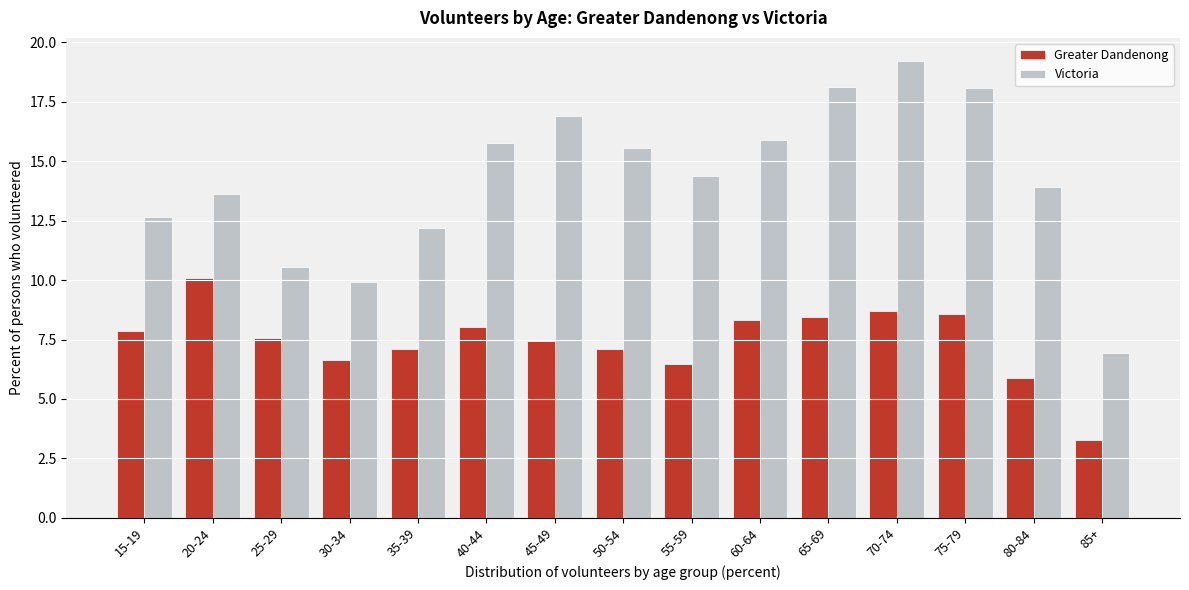

Reading right to left, extract all data points from this chart.

Greater Dandenong: 85+=3.3	80-84=5.9	75-79=8.6	70-74=8.7	65-69=8.4	60-64=8.3	55-59=6.5	50-54=7.1	45-49=7.5	40-44=8.0	35-39=7.1	30-34=6.6	25-29=7.5	20-24=10.1	15-19=7.8
Victoria: 85+=6.9	80-84=13.9	75-79=18.1	70-74=19.2	65-69=18.1	60-64=15.9	55-59=14.4	50-54=15.5	45-49=16.9	40-44=15.8	35-39=12.2	30-34=9.9	25-29=10.6	20-24=13.6	15-19=12.7